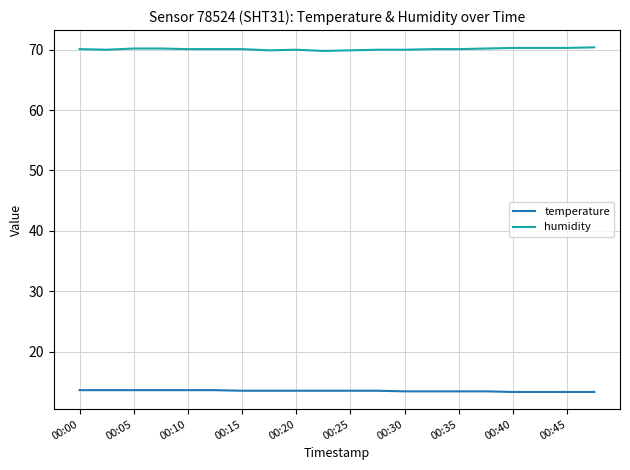

What is the minimum value shown in the chart?

13.3